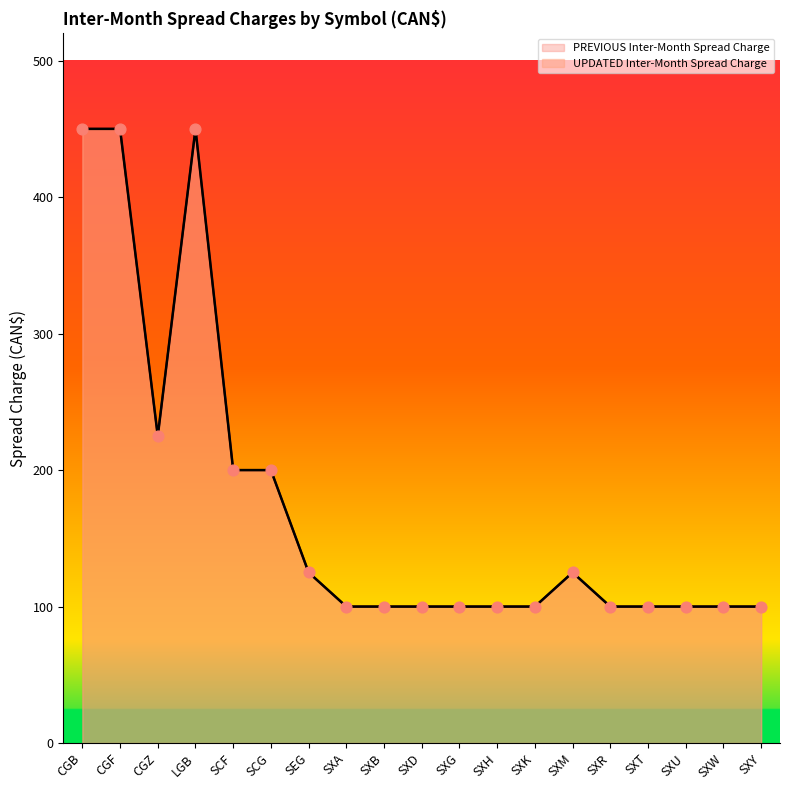

Which has a higher value, SXR or SCG?

SCG